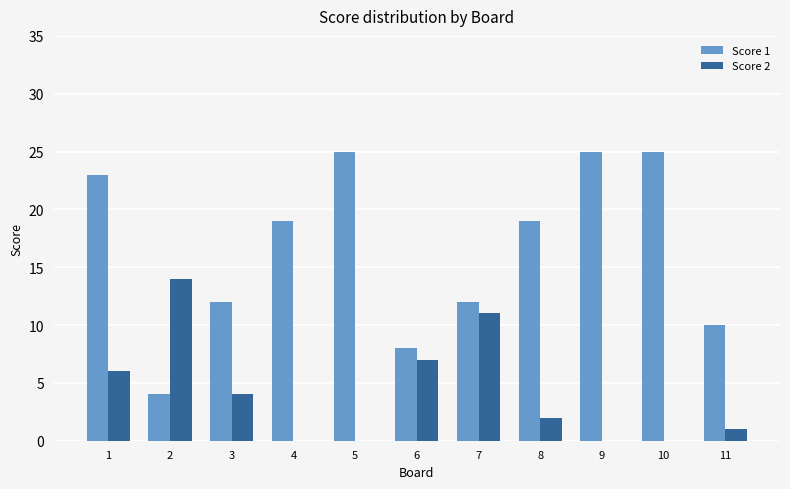

At which label does Score 2 reach its peak?

2